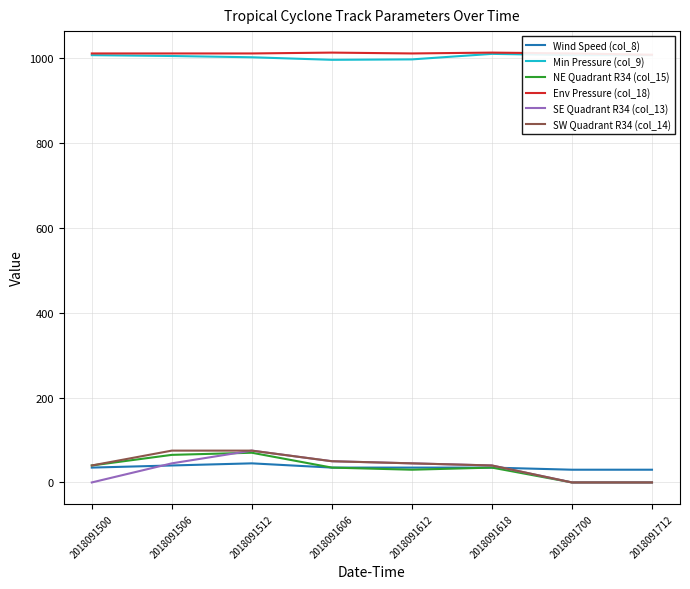

Which series has the widest spread of values?

SE Quadrant R34 (col_13)